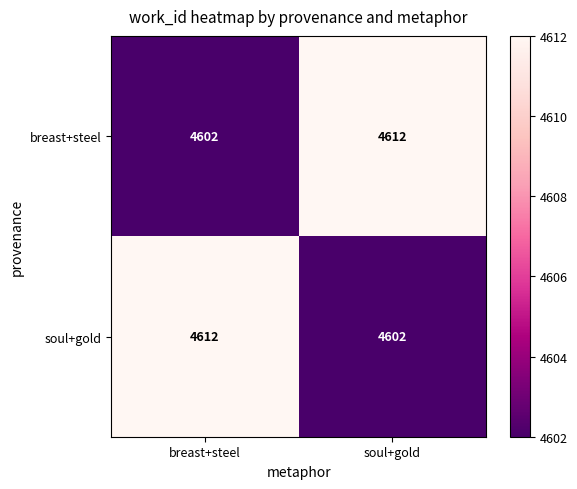

How many series are shown in this chart?

2